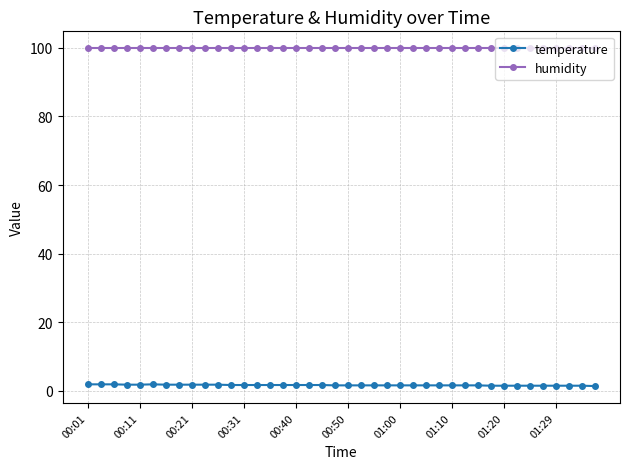

What is the maximum value for humidity?

99.9